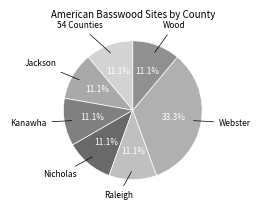

Which category has the biggest portion of the pie?

Webster